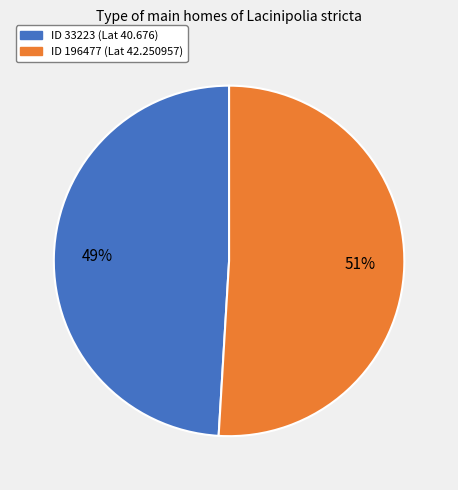

Is there a majority slice in this chart?

Yes